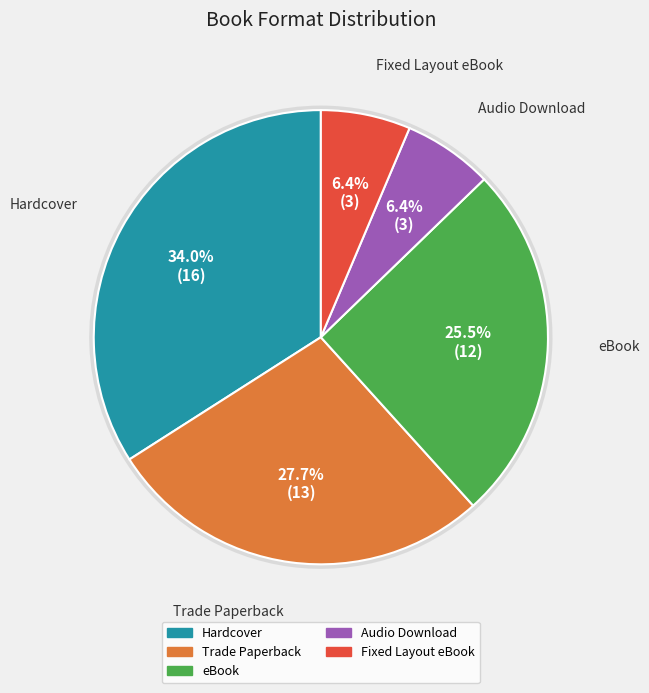

Is there a majority slice in this chart?

No